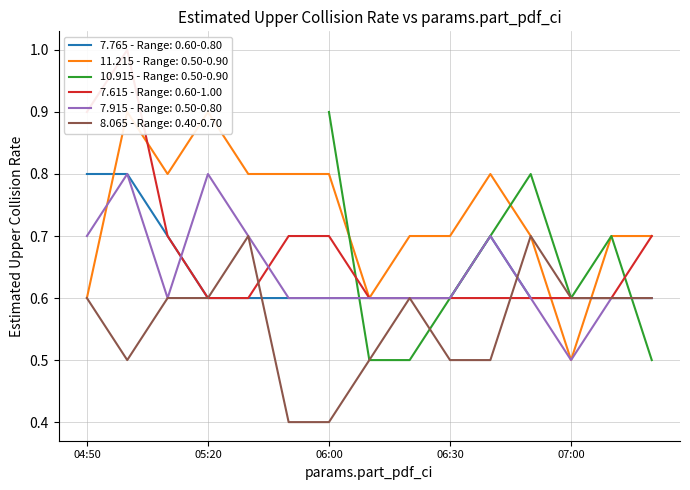

How many times do 7.915 and 11.215 cross each other?

1